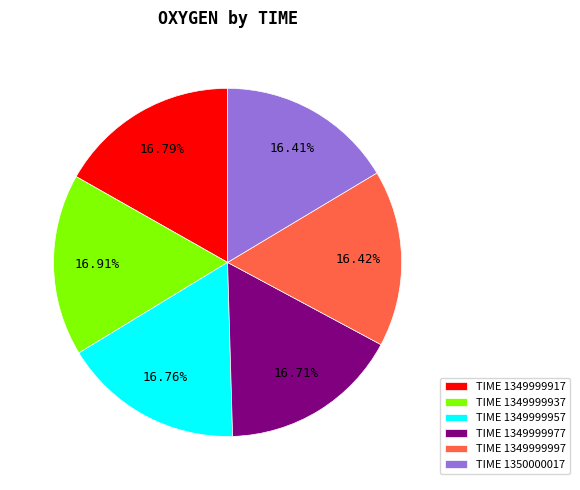

Approximately how many times larger is the value at TIME 1349999937 compared to TIME 1349999977?

1.0